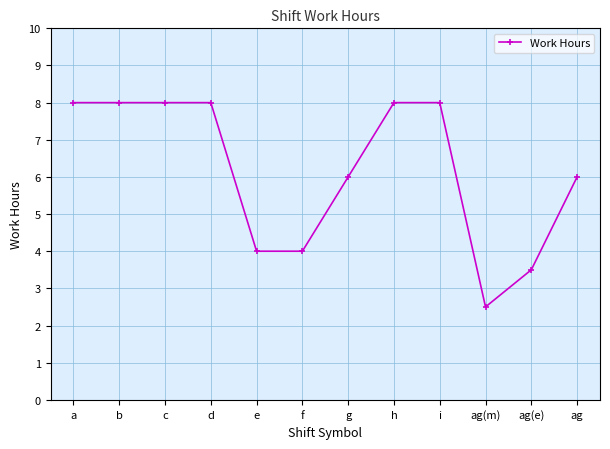

Approximately how many times larger is the value at b compared to a?

1.0